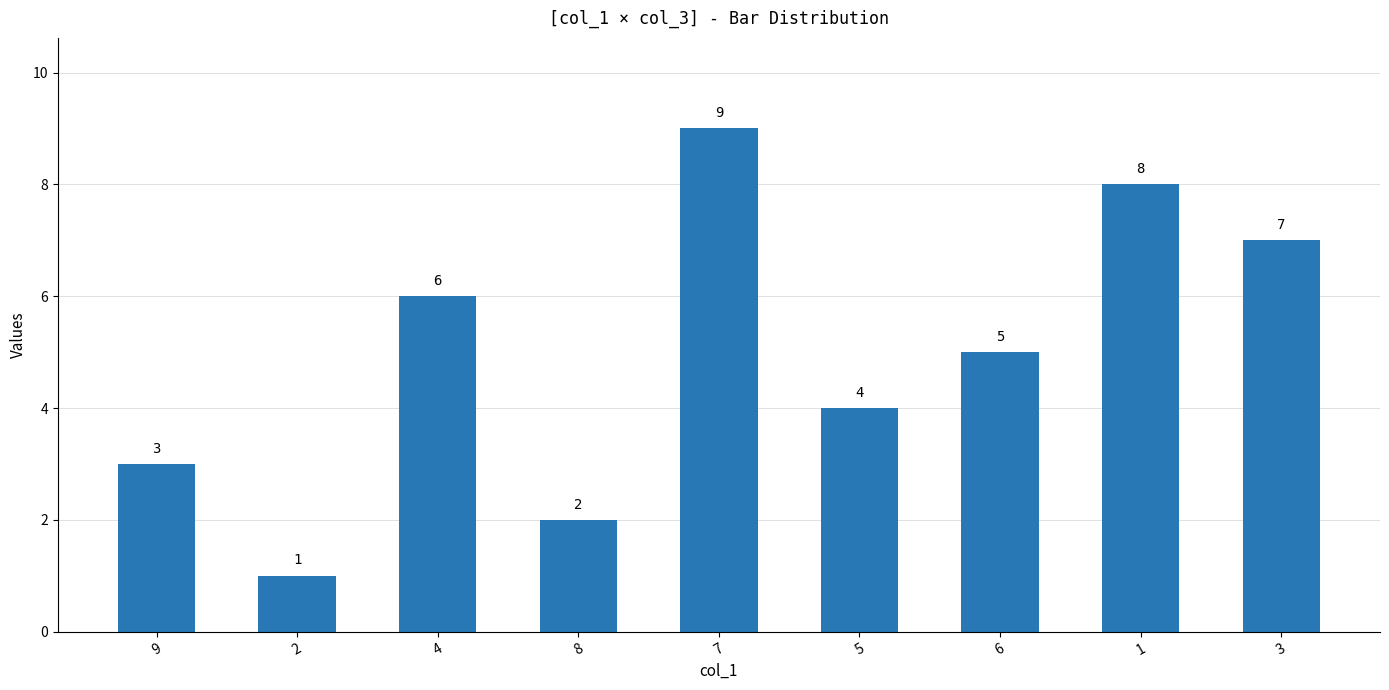

What is the label of the 9th bar from the left?

3